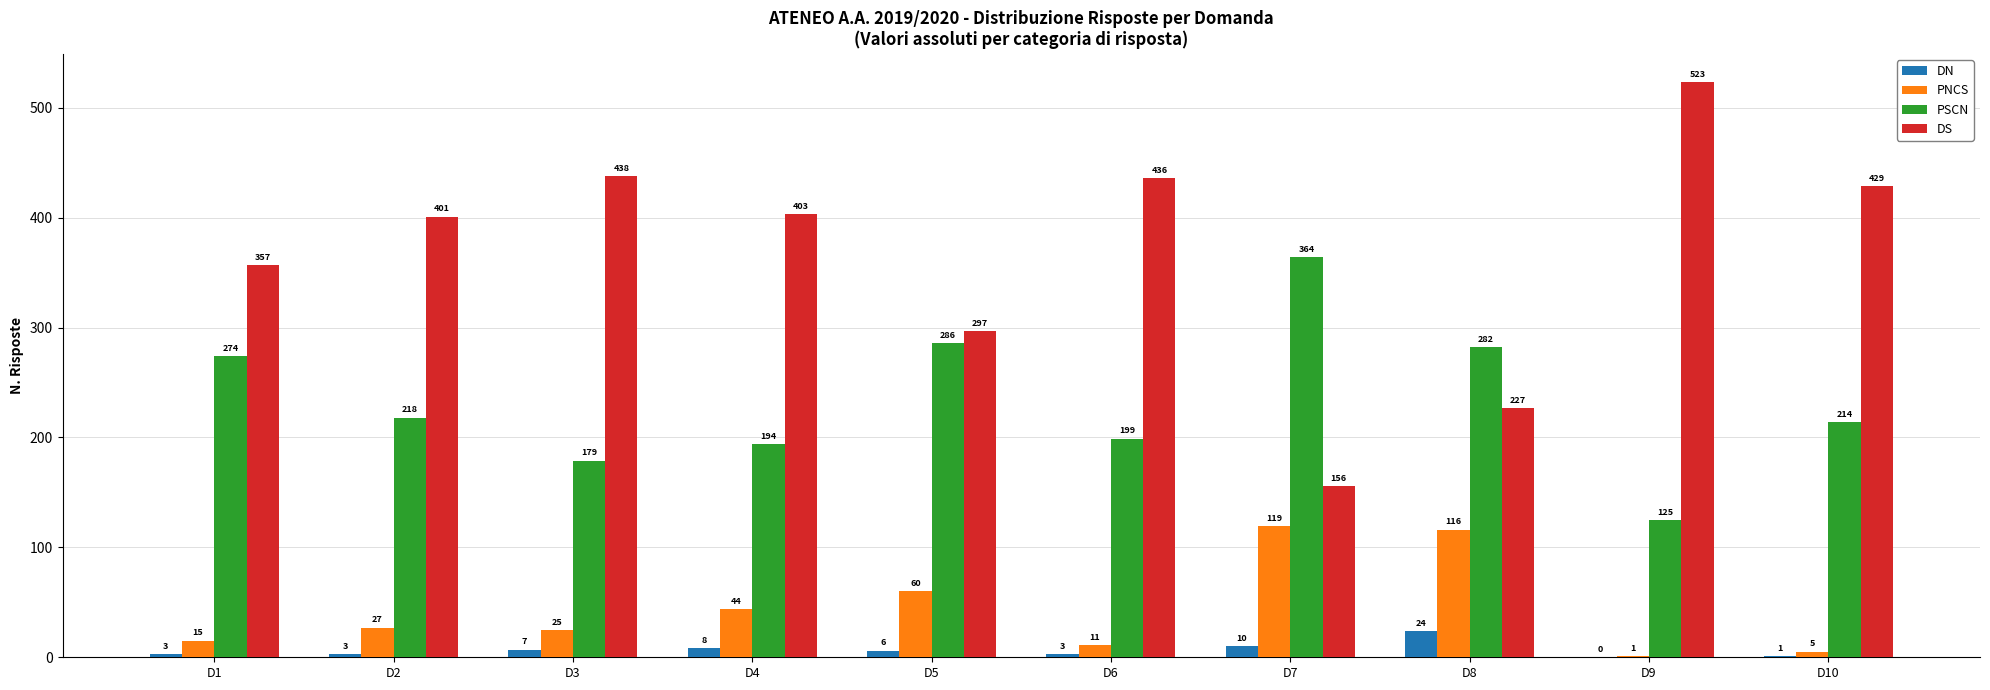

Which series has the largest total across all categories?

DS